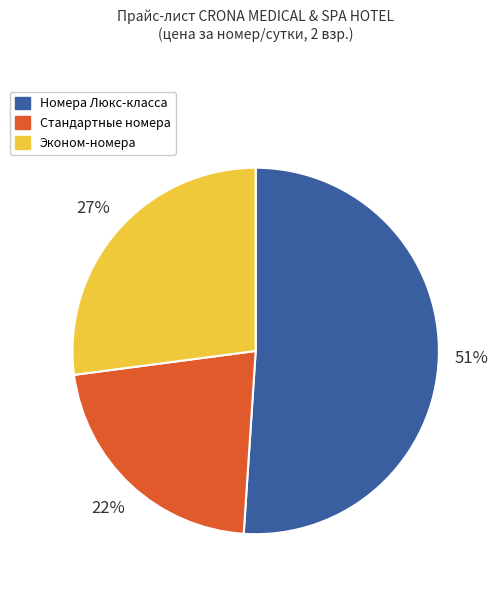

What is the majority slice?

Номера Люкс-класса